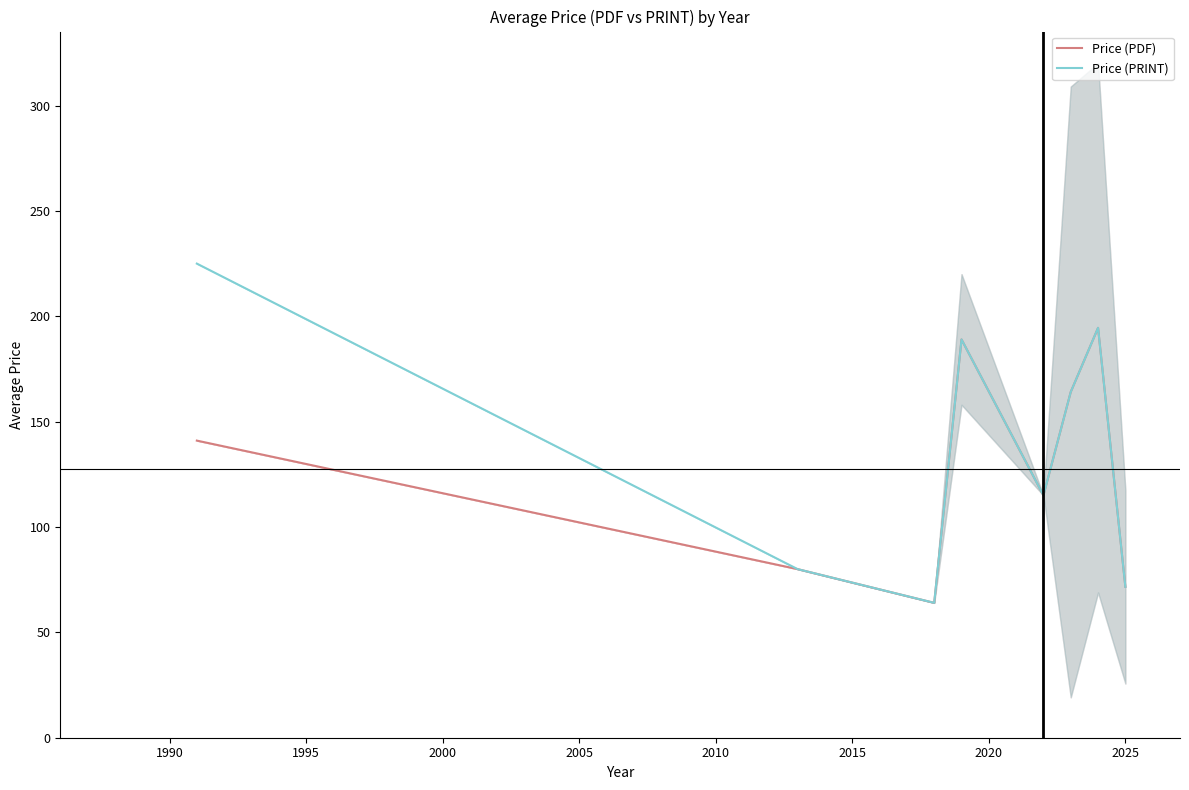

At how many categories does at least one series exceed 172?

3